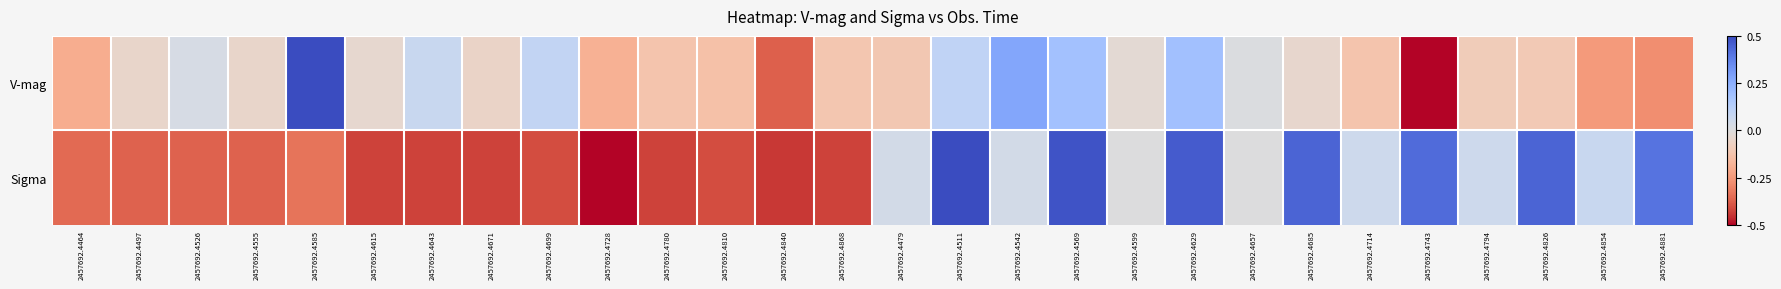

List the series in order of their peak value, highest first.

V-mag, Sigma